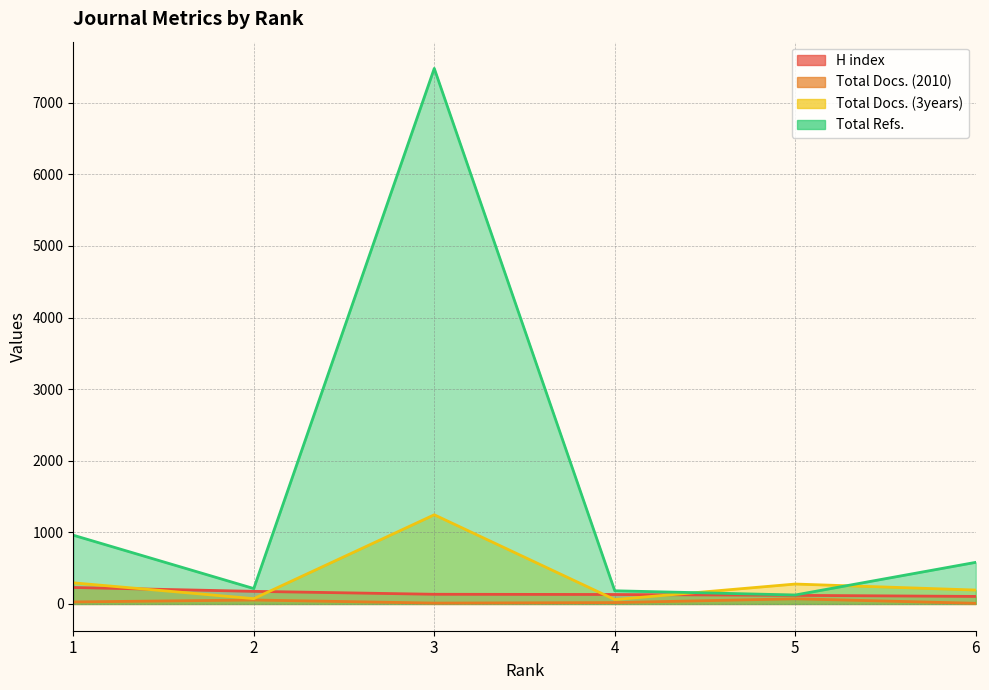

At which category does Total Docs. (2010) reach its first local peak?

2